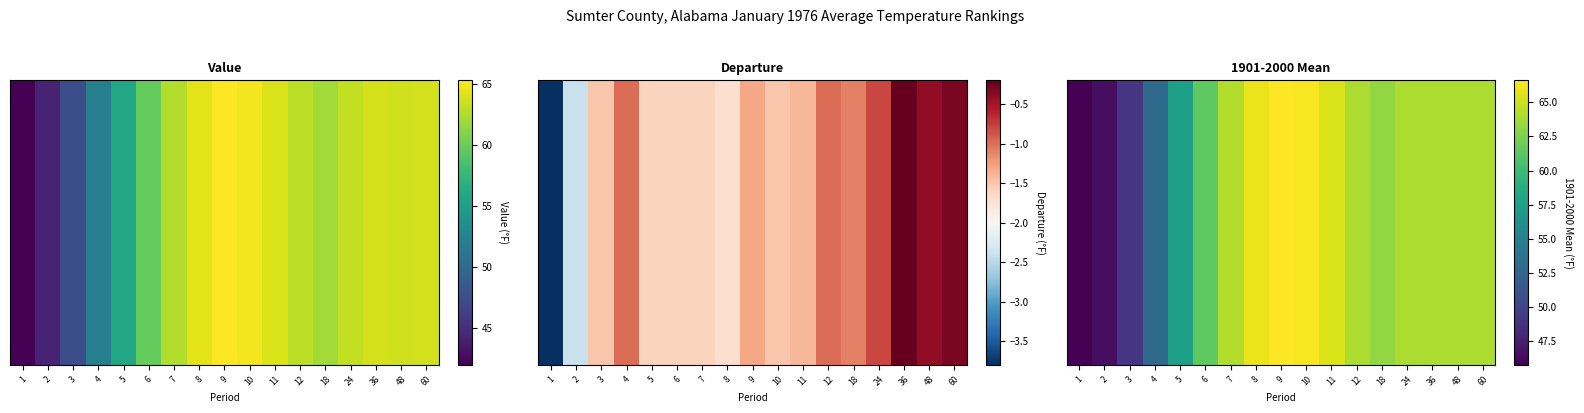

The chart shows a value of 66.0 at 8. True or false?

True